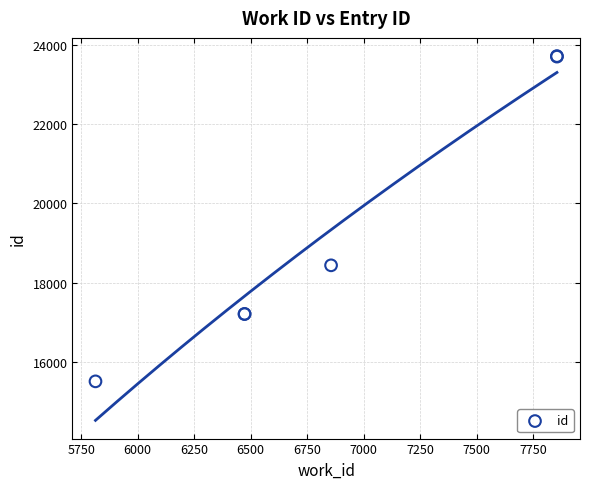

What Y value in the scatter plot is closest to 19613?

18436